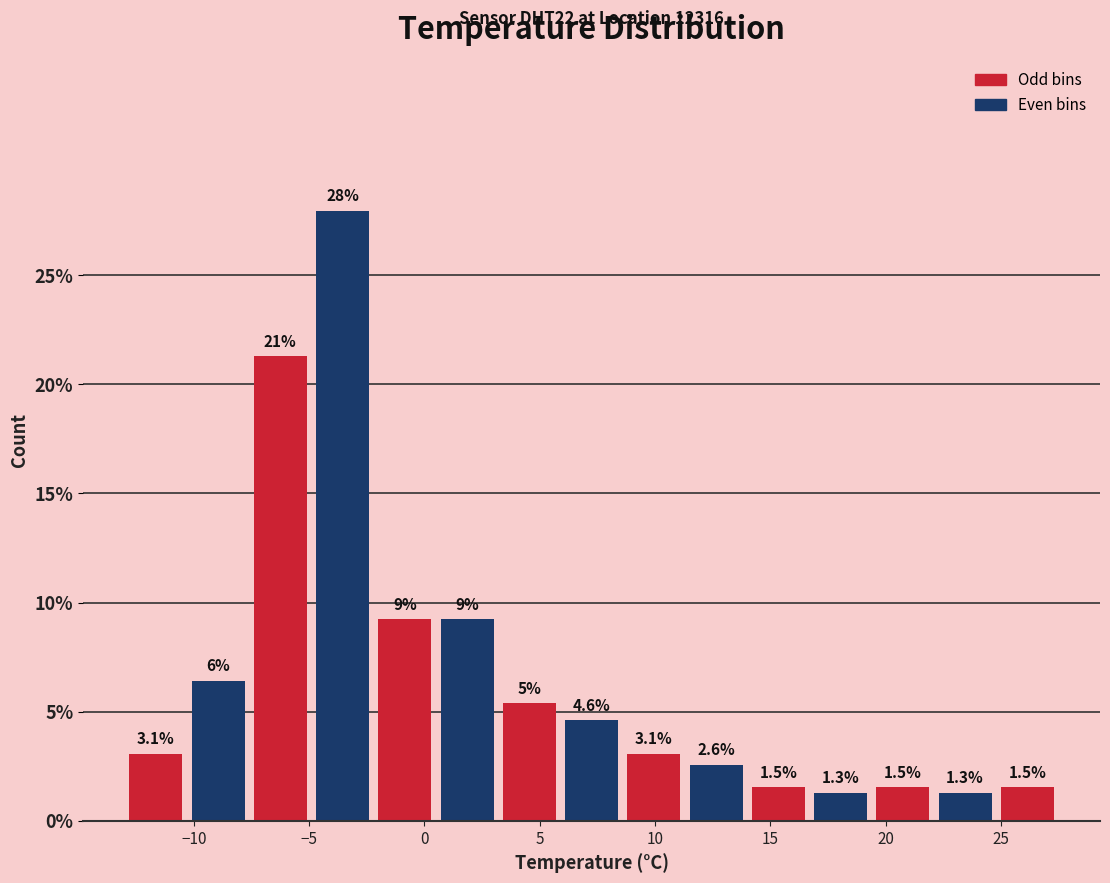

Which range on the x-axis has the tallest bar?

-4.9 to -2.2